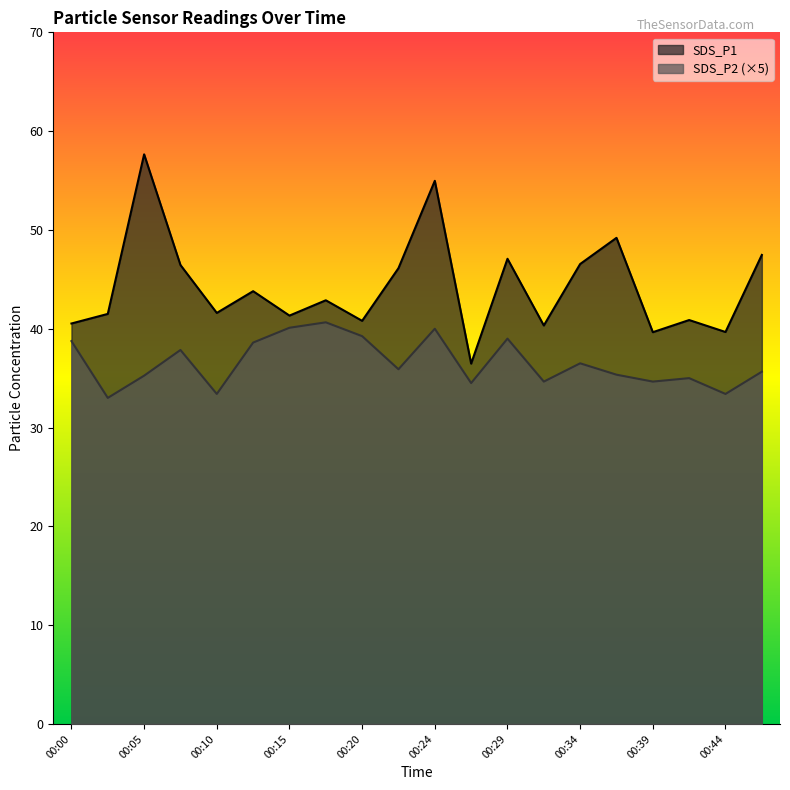

True or false: SDS_P1 and SDS_P2 cross at least once.

False